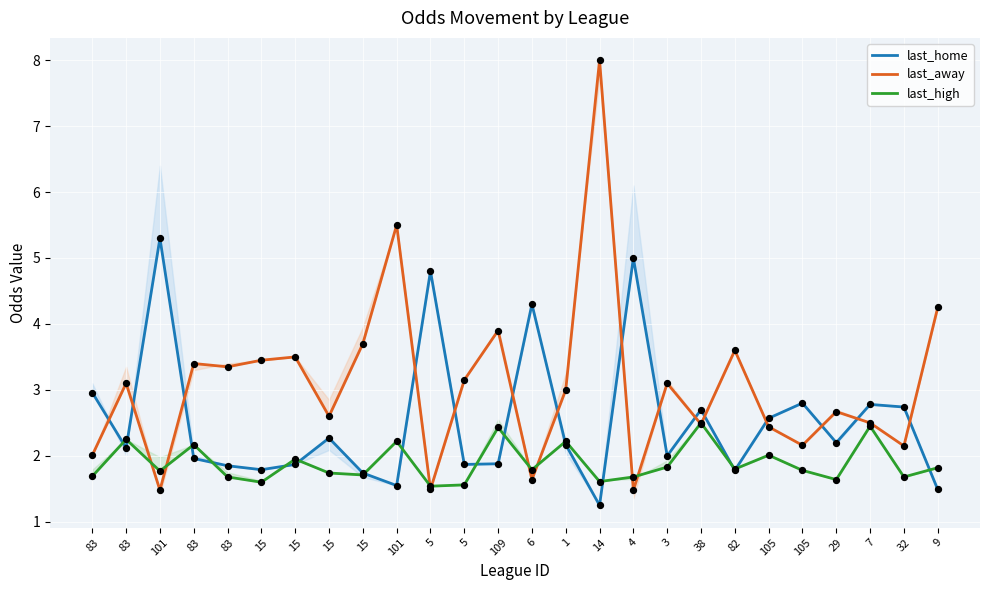

At which category is the sum across all series the highest?

14